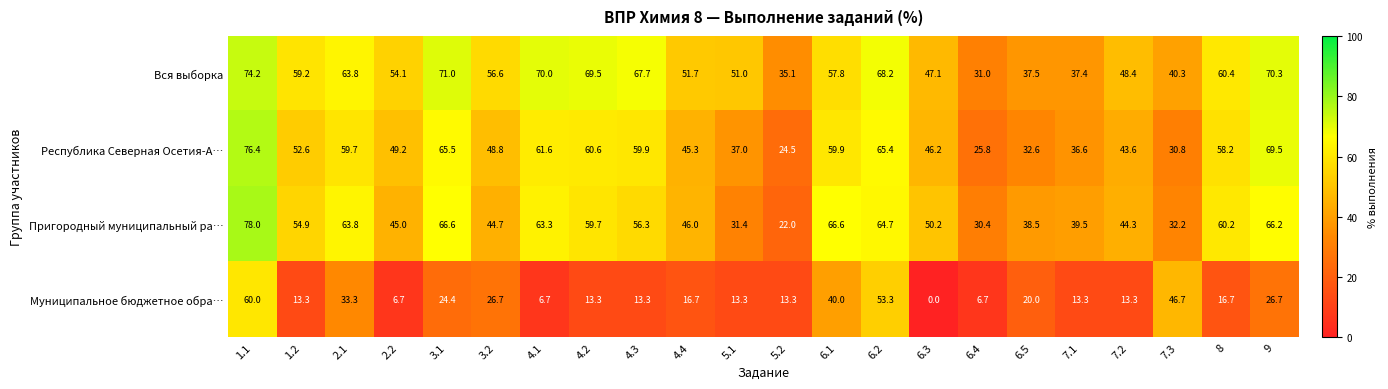

The value of Пригородный муниципальный ра… at 1.2 is 72.2. True or false?

False